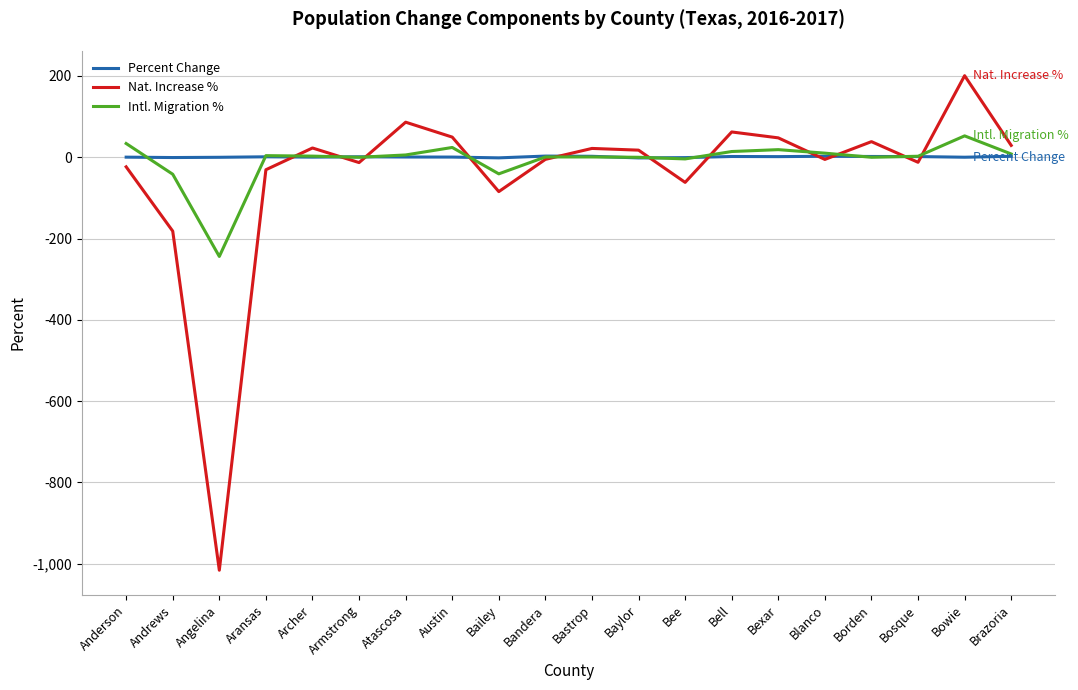

What is the highest value of the Percent Change series?

3.0